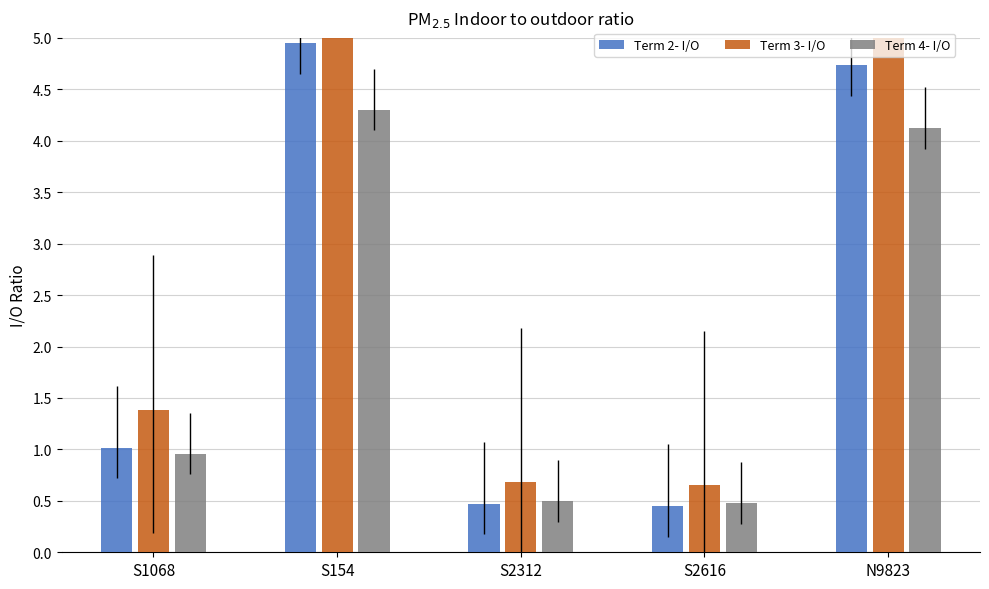

Which series has the largest total across all categories?

Term 3- I/O